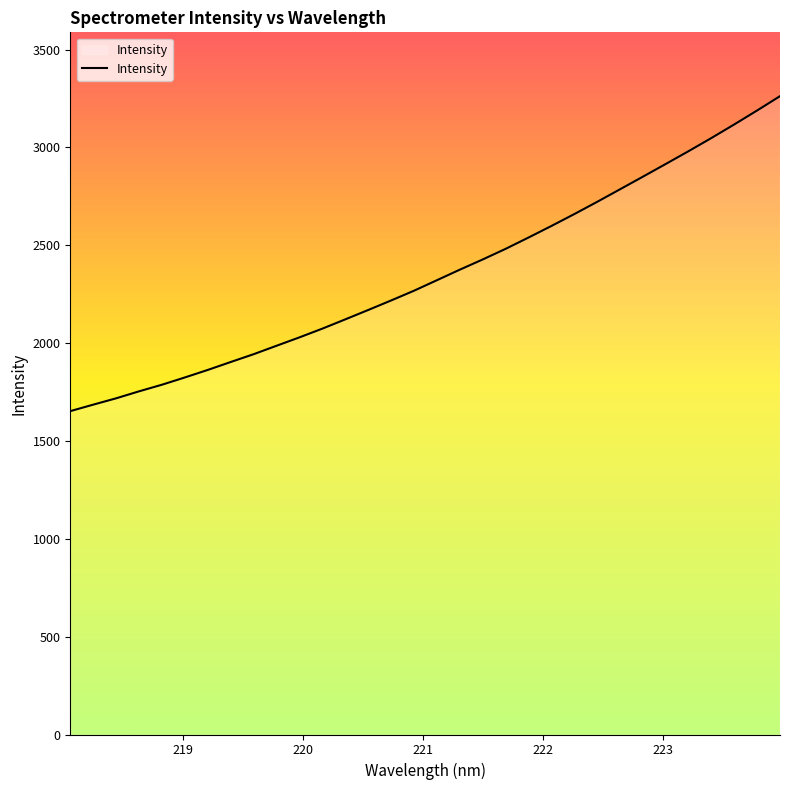

What is the difference between the maximum and minimum values?

1609.4